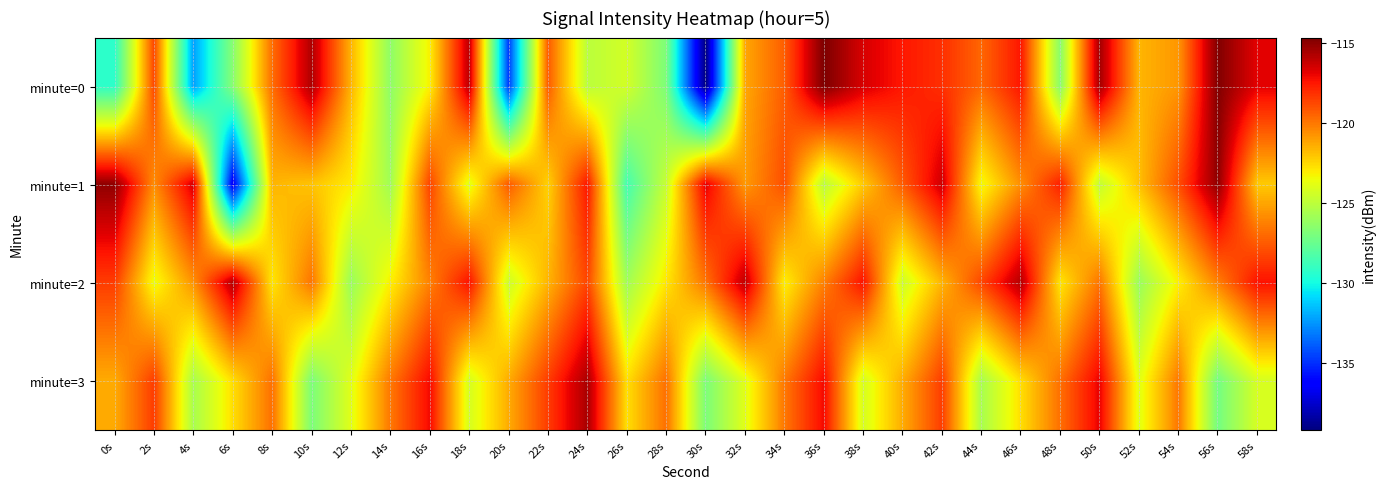

Count the number of data series in this chart.

4